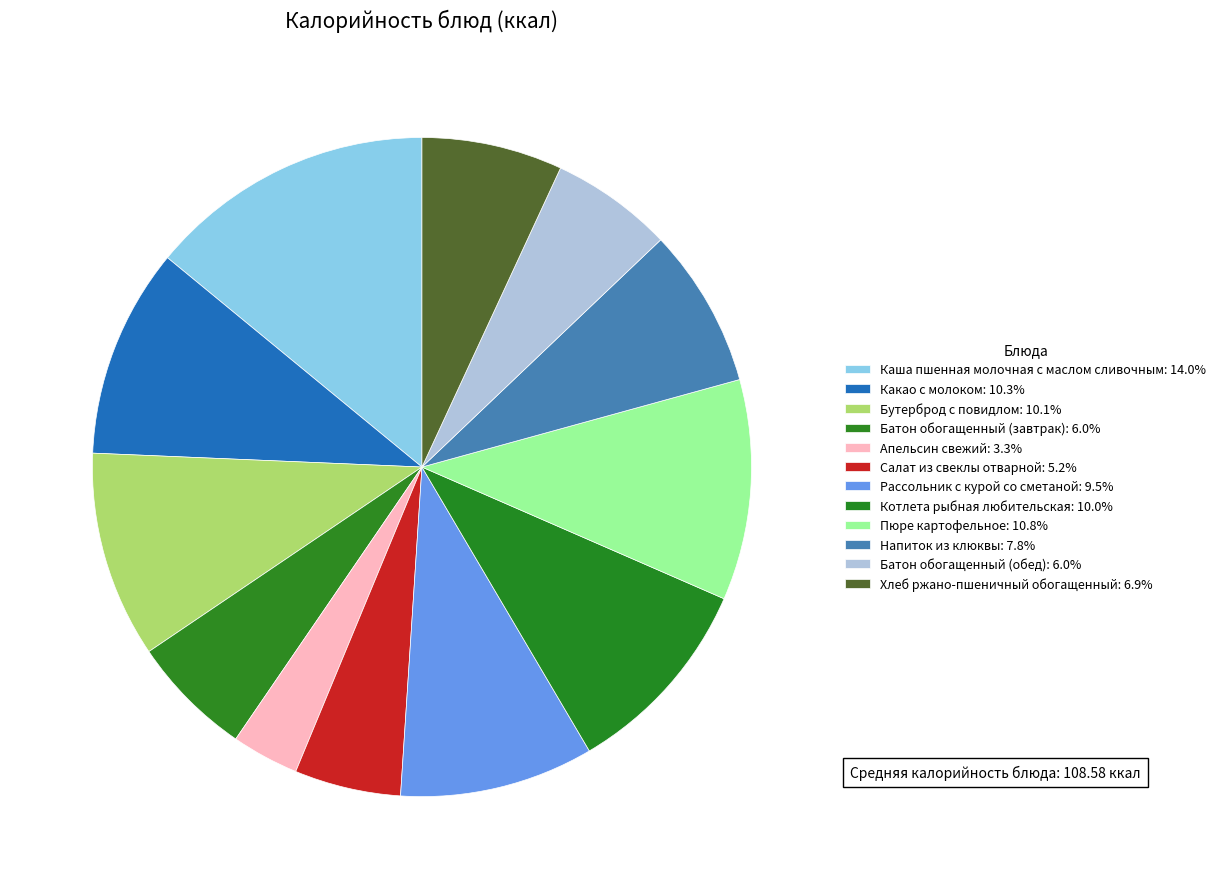

How many segments does this pie chart have?

12